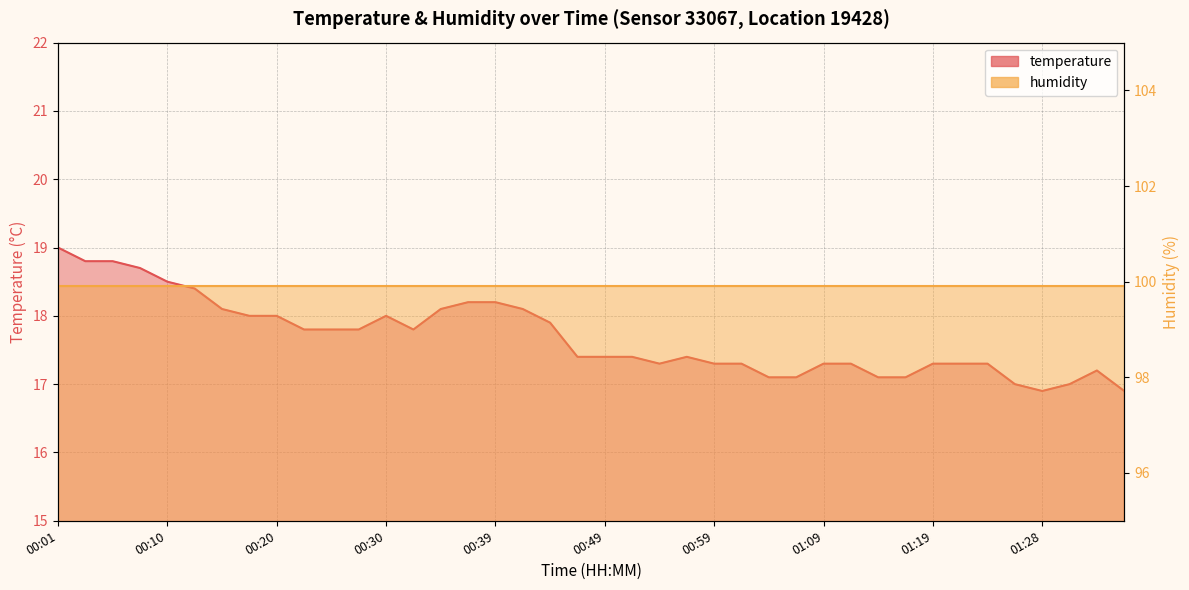

What is the label of the 28th point from the right?

00:30